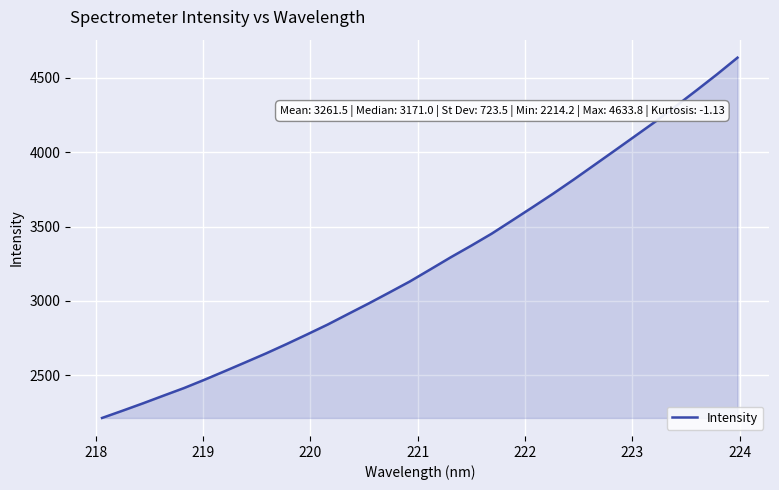

What is the smallest value displayed?

2214.2